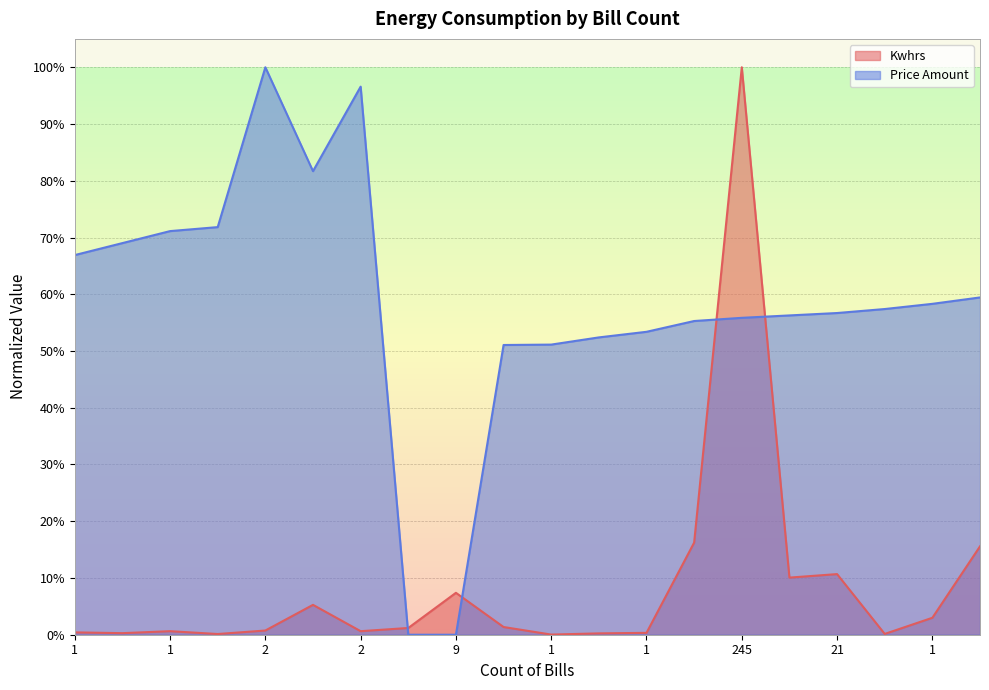

Rank the categories by Kwhrs value from highest to lowest.

245, 11, 37, 21, 36, 9, 3, 1, 5, 3, 2, 1, 2, 1, 1, 1, 1, 1, 2, 1